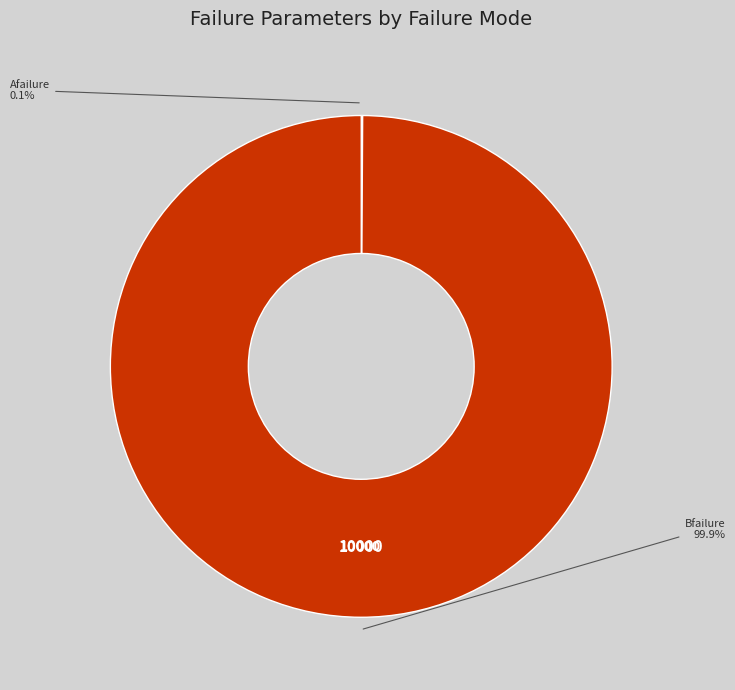

Does any single category account for the majority?

Yes